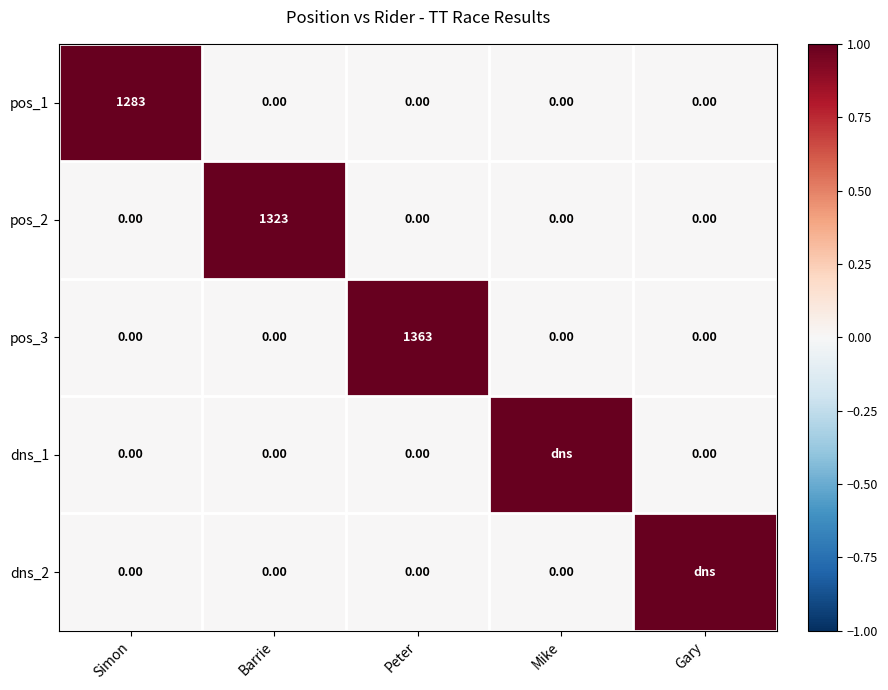

How many series are shown in this chart?

5